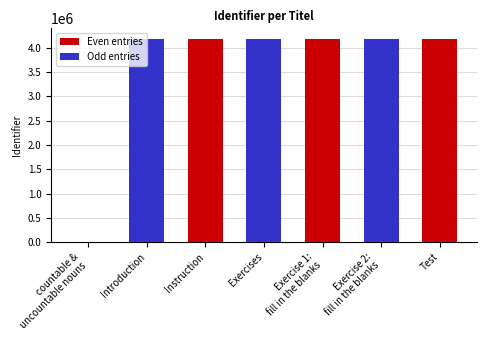

At which label is the value closest to 2093199?

Introduction